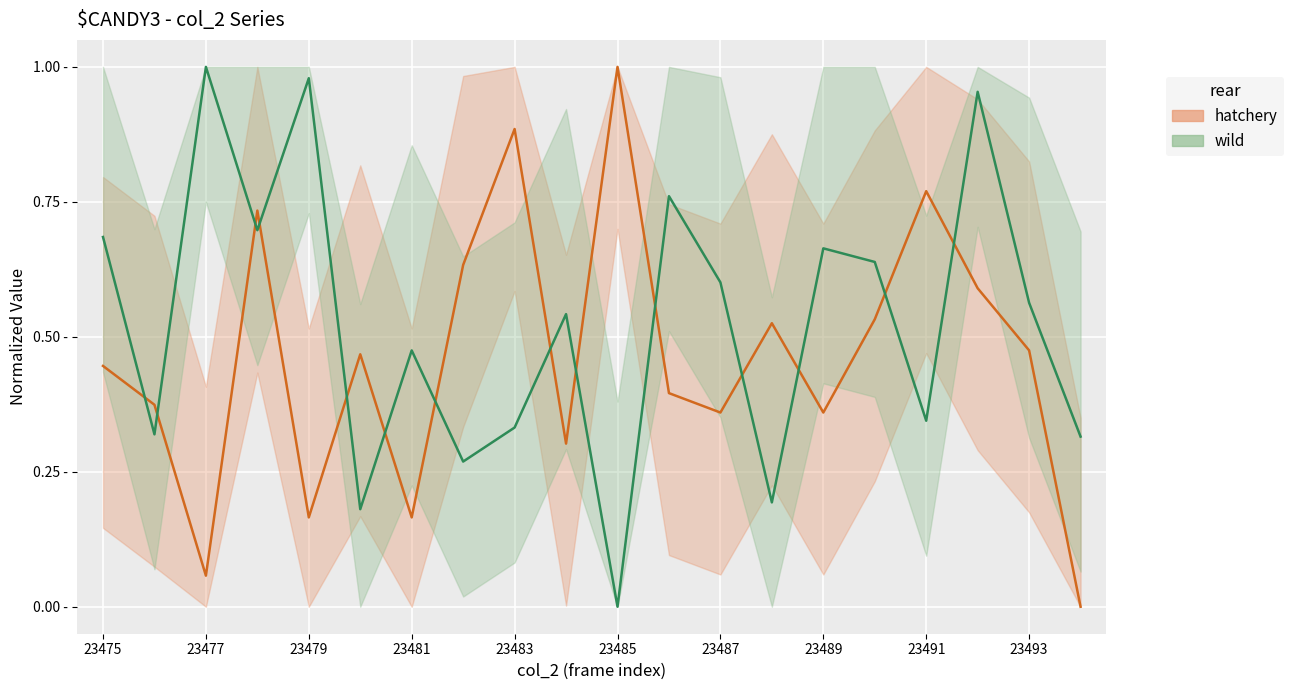

After their last crossing, which series has the higher values: hatchery or wild?

wild